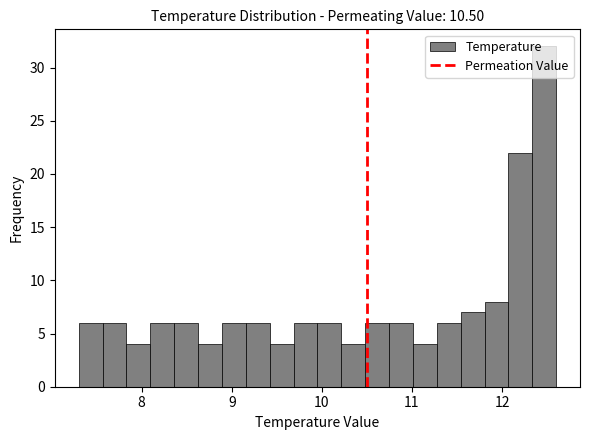

Around what value on the x-axis is the tallest bar? Give the approximate position of its centre, as read against the axis.

12.5